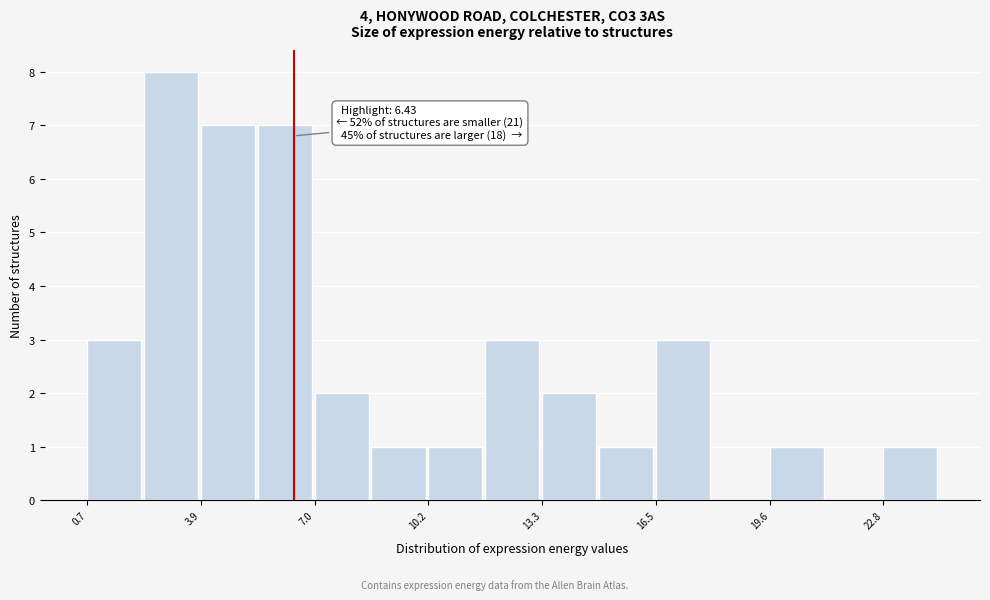

Around what value on the x-axis is the tallest bar? Give the approximate position of its centre, as read against the axis.

3.0